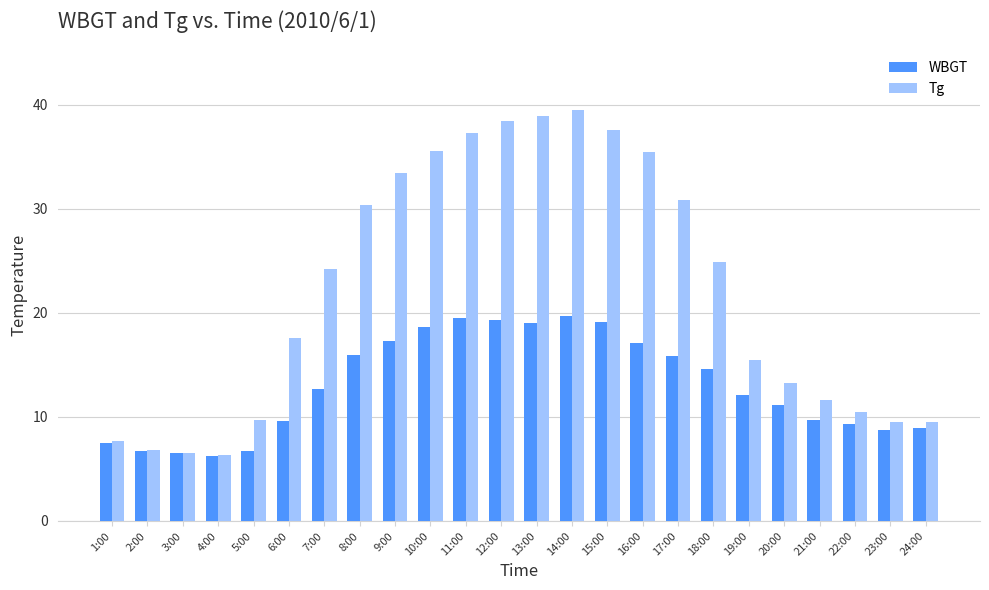

At which category does the chart reach its peak across all series?

14:00